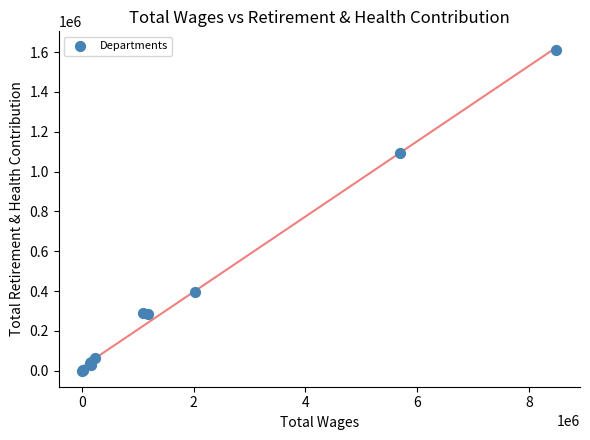

What Y value in the scatter plot is closest to 805907?

1094469